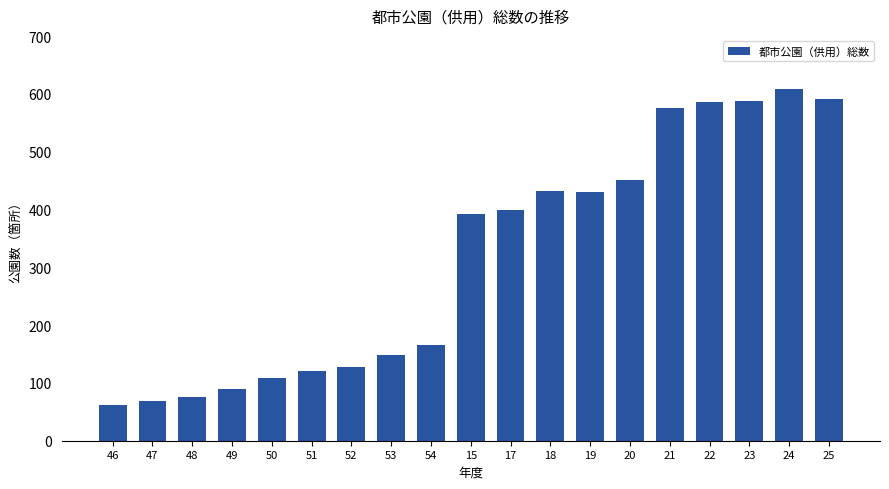

What is the minimum value shown in the chart?

62